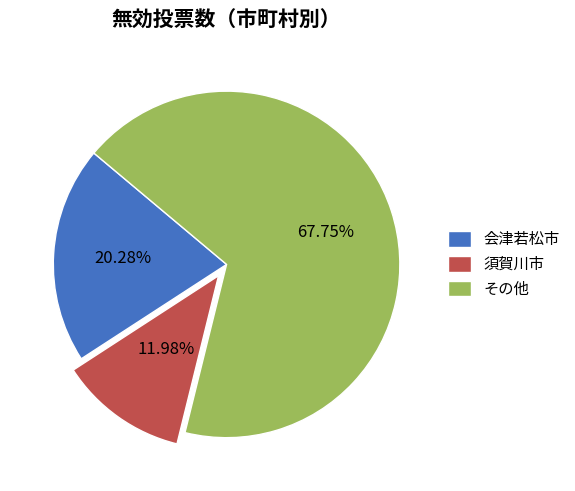

To the nearest percent, what is the combined percentage of 須賀川市 and 会津若松市?

32%